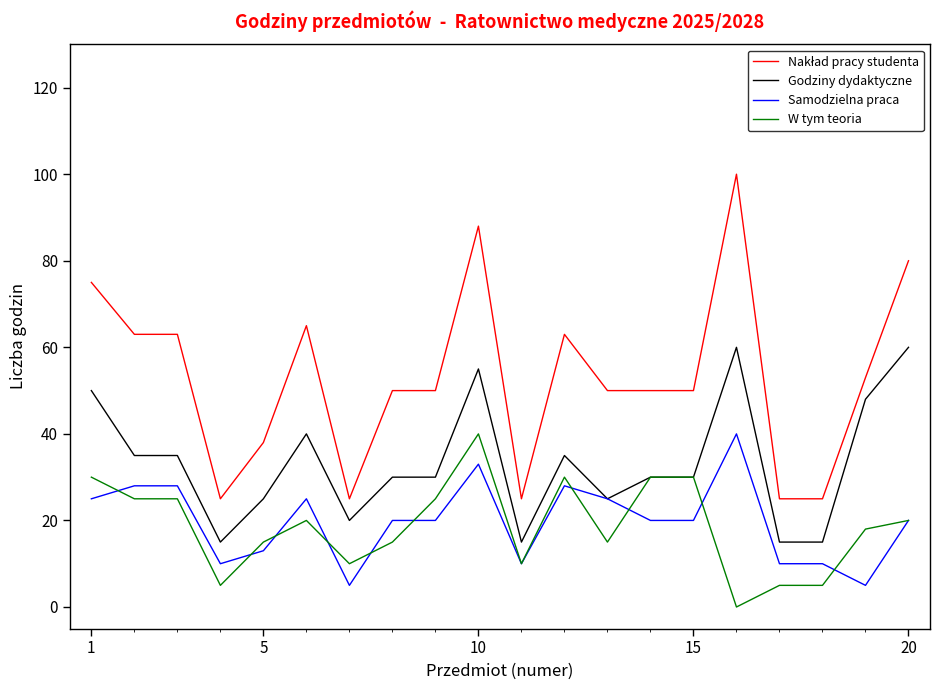

What is the highest value of the Samodzielna praca series?

40